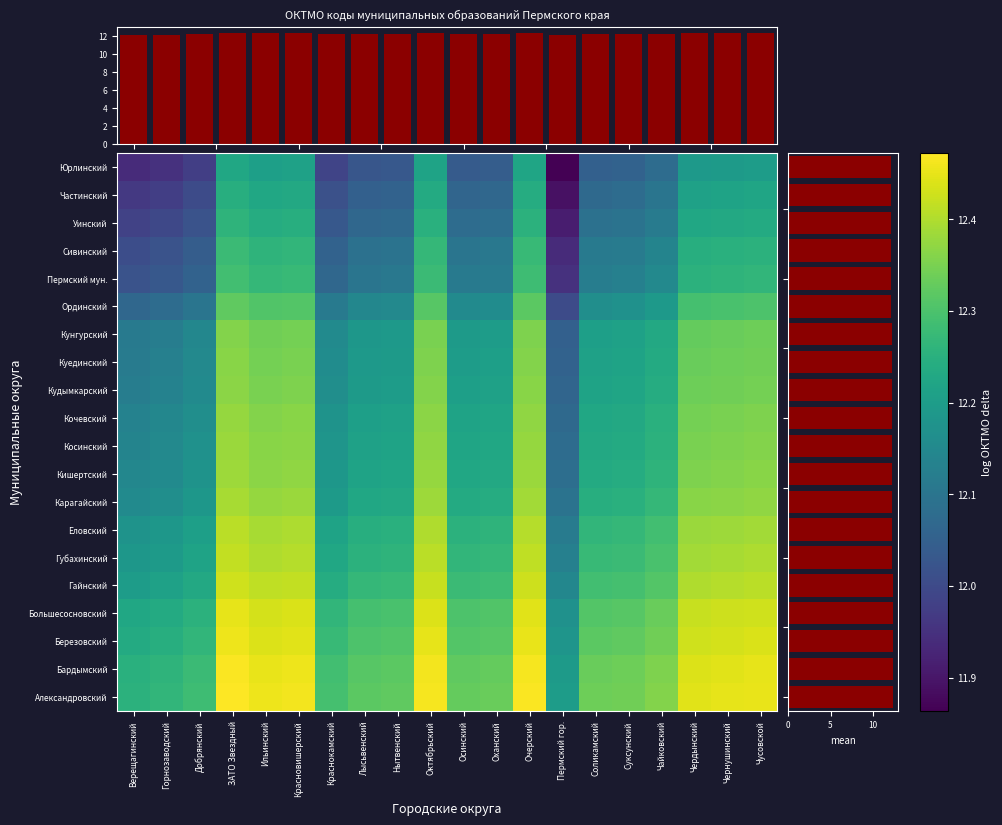

What is the greatest value displayed?

12.5